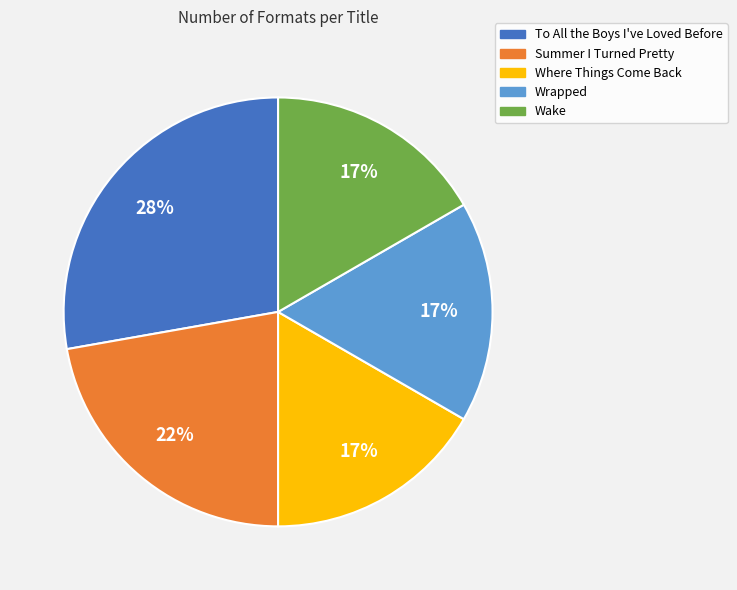

True or false: Summer I Turned Pretty accounts for 37% of the total.

False